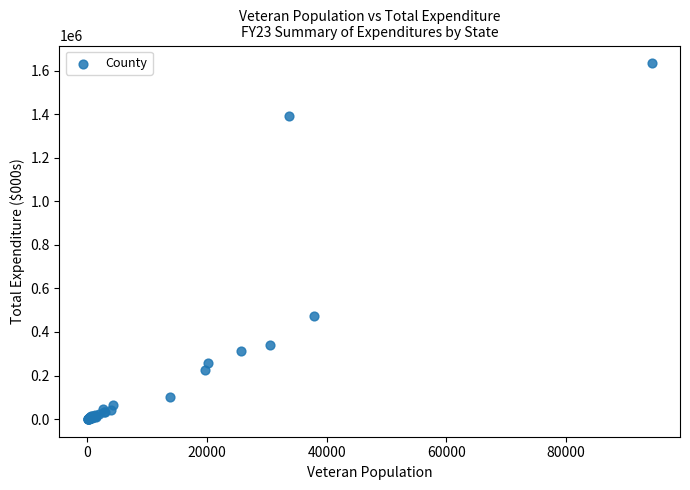

What Y value in the scatter plot is closest to 817216?

472847.7